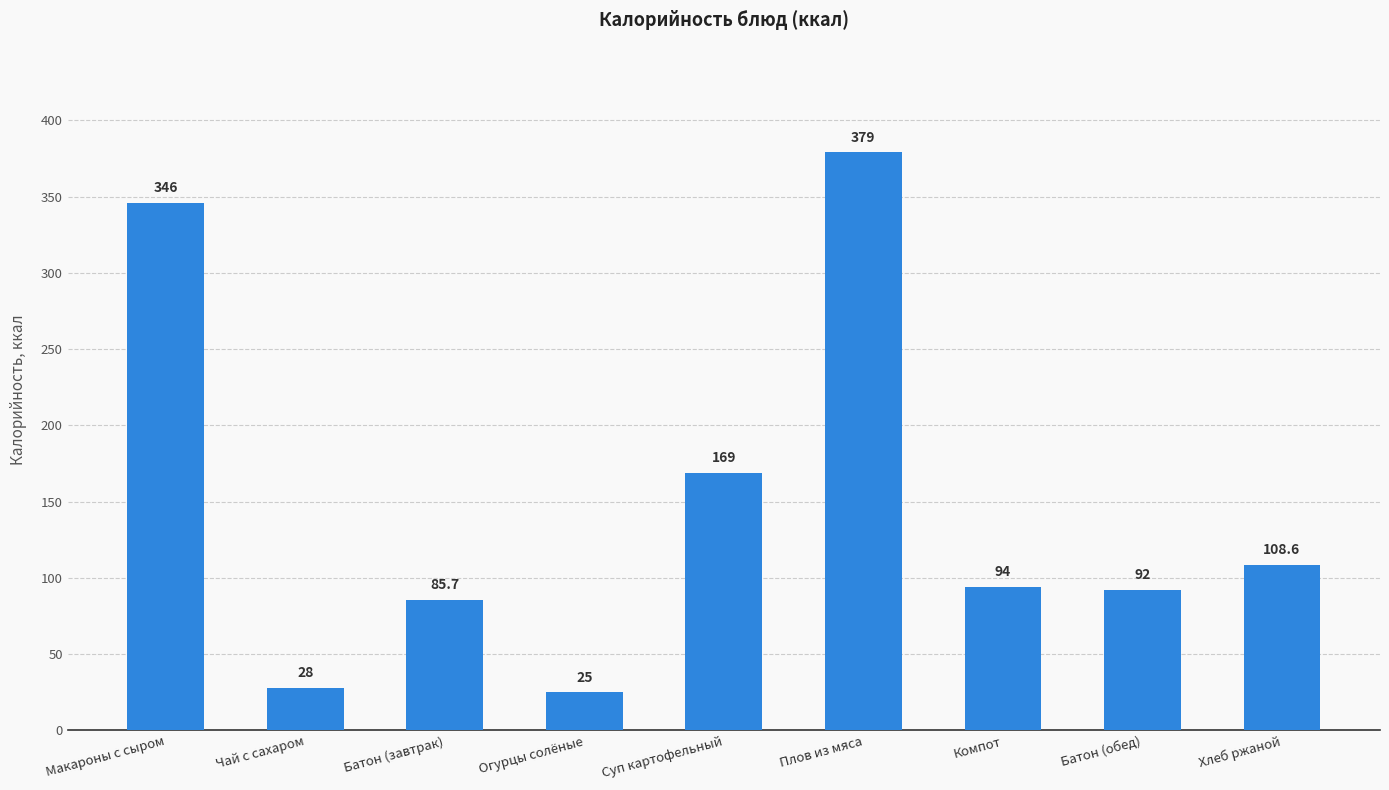

What is the sum of all values?

1327.3